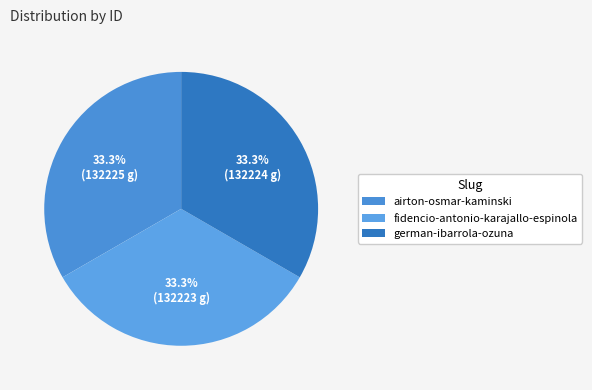

How many segments does this pie chart have?

3